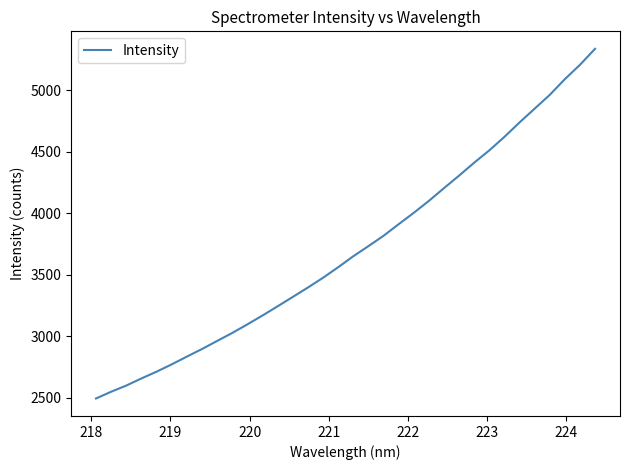

What is the smallest value displayed?

2494.2